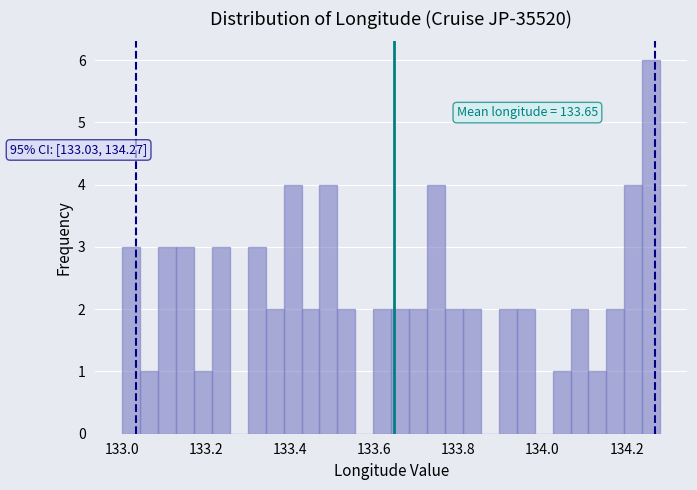

Around what value on the x-axis is the tallest bar? Give the approximate position of its centre, as read against the axis.

134.26